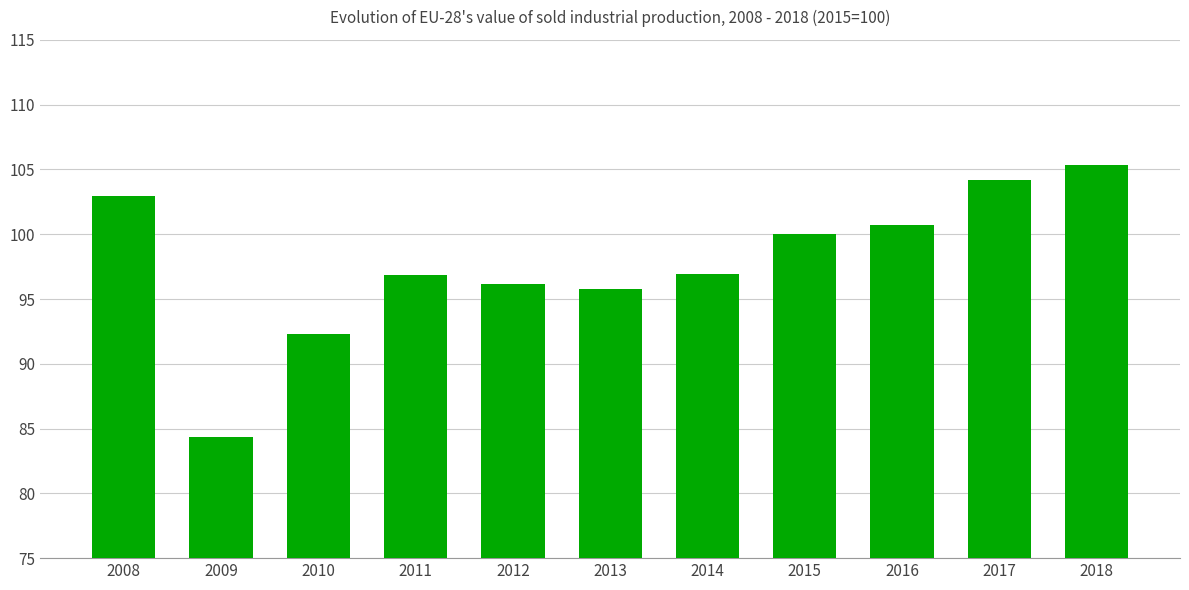

Which has a higher value, 2016 or 2018?

2018